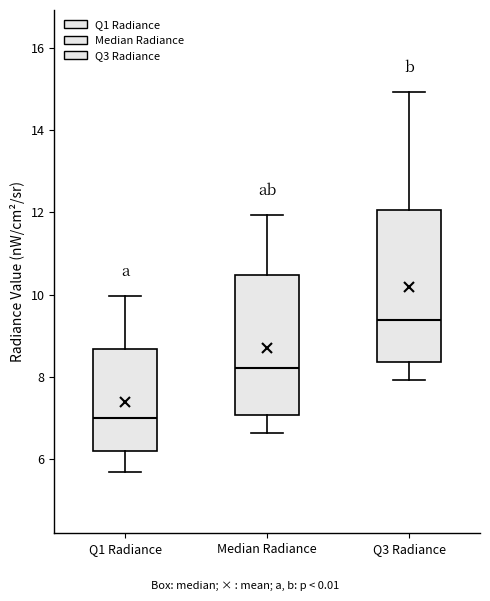

Where is the upper edge of the box for Median Radiance on the y-axis? The values are not printed on the chart, so give them approximately, as read against the axis.

10.4